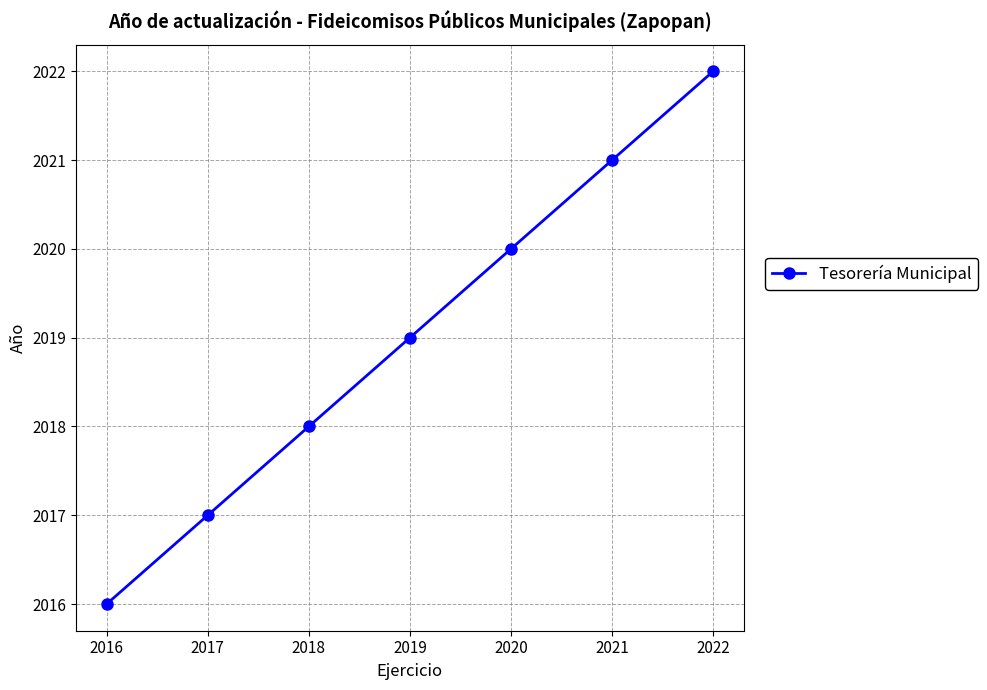

Does the chart display data point markers on the line(s)?

Yes